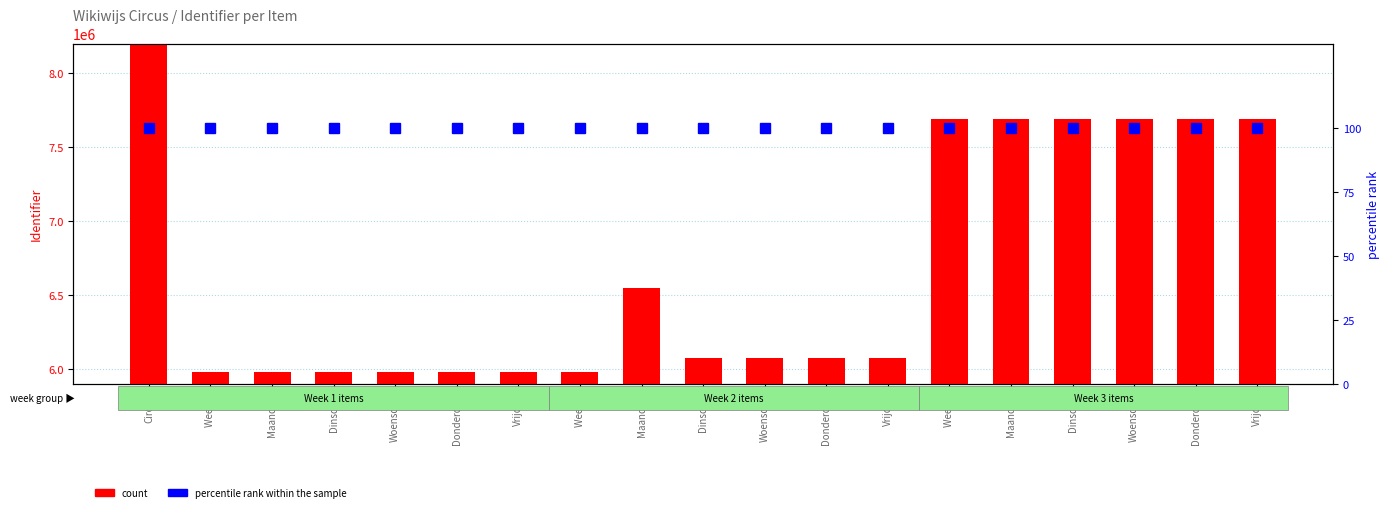

The percentile rank within the sample series shows 46 at Maandag. True or false?

False